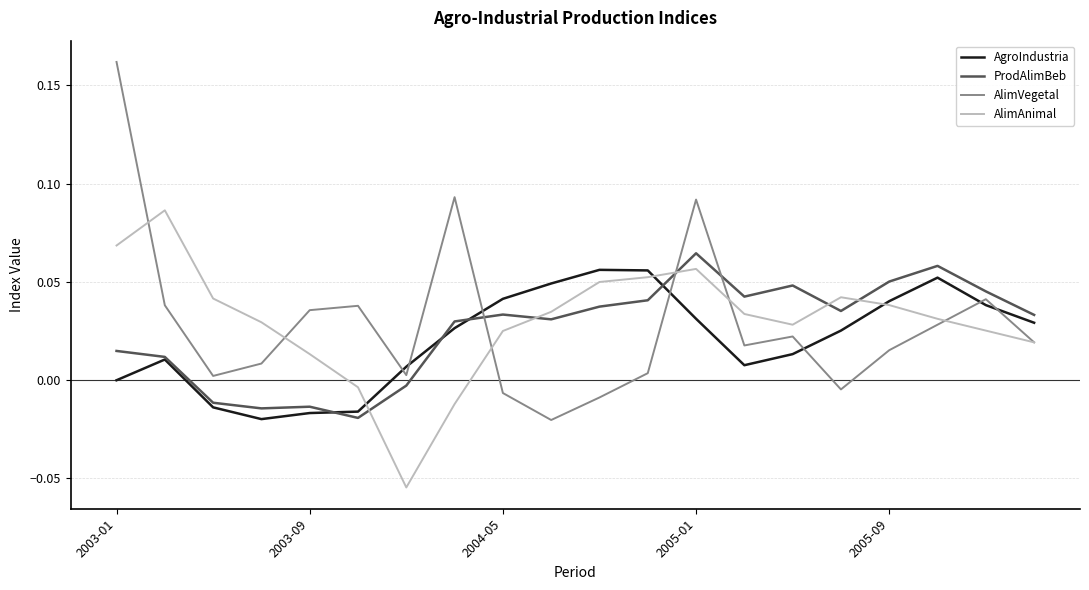

After their last crossing, which series has the higher values: AgroIndustria or AlimVegetal?

AgroIndustria